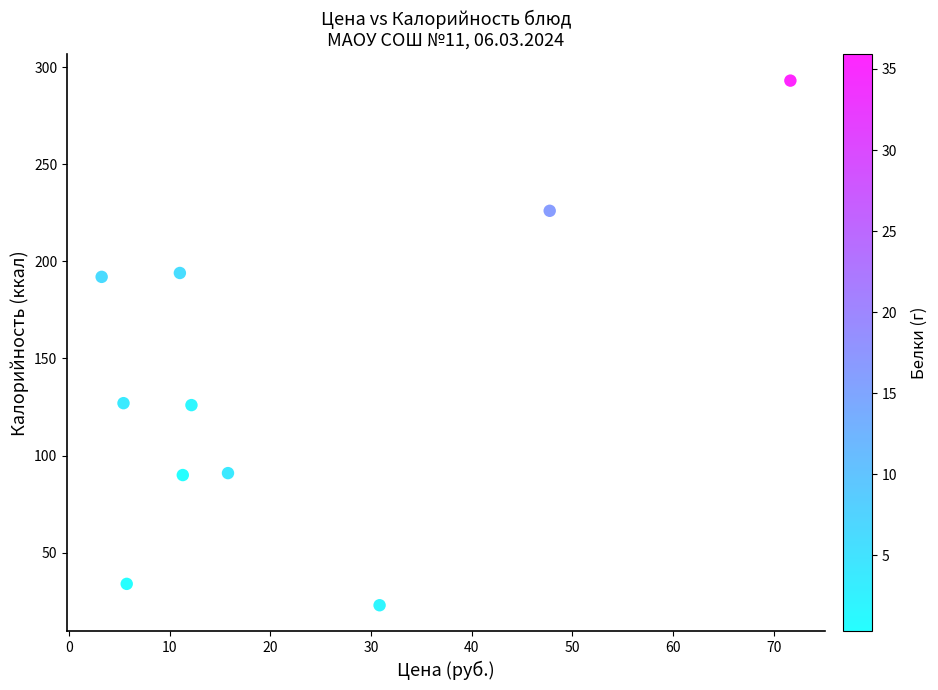

What is the average Y value?

140